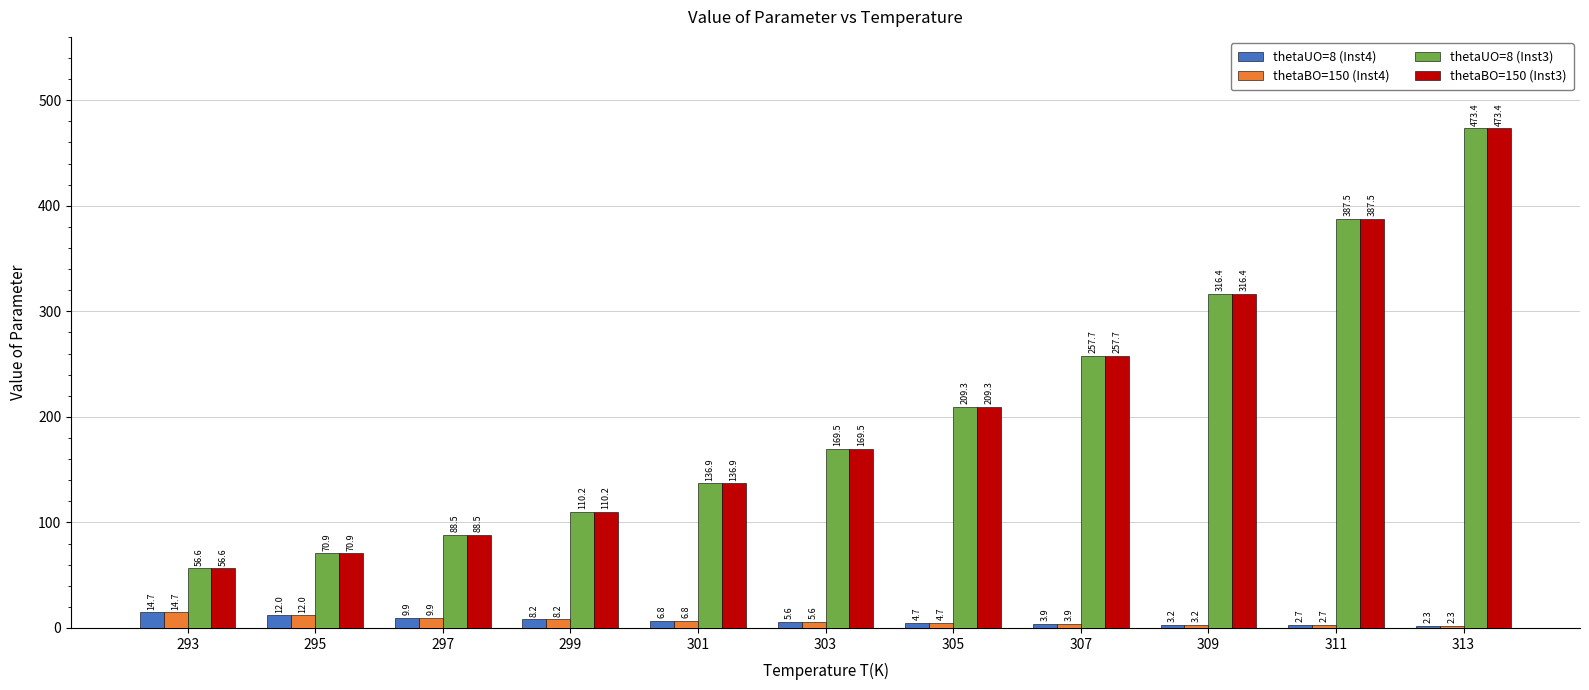

Which label corresponds to the largest value in the chart?

313